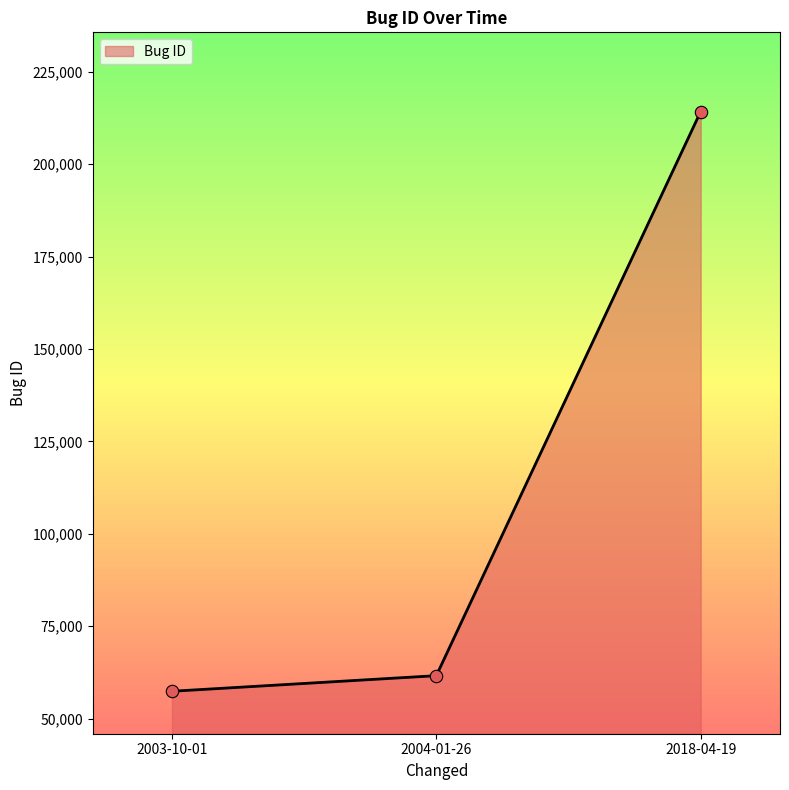

What is the ratio of the value at 2004-01-26 to the value at 2018-04-19?

0.3